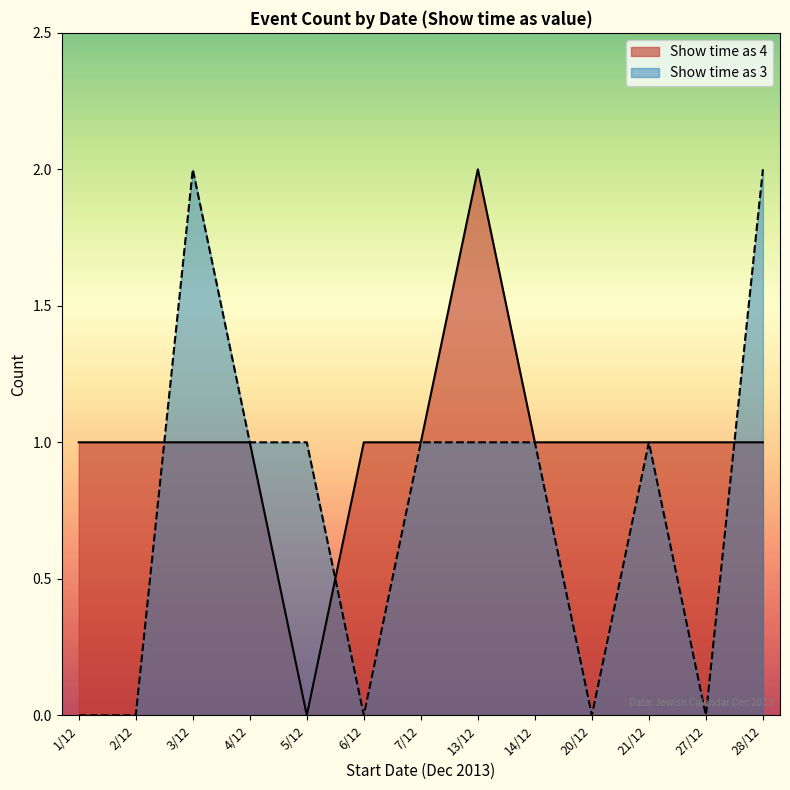

What is the label of the 5th point from the right?

14/12